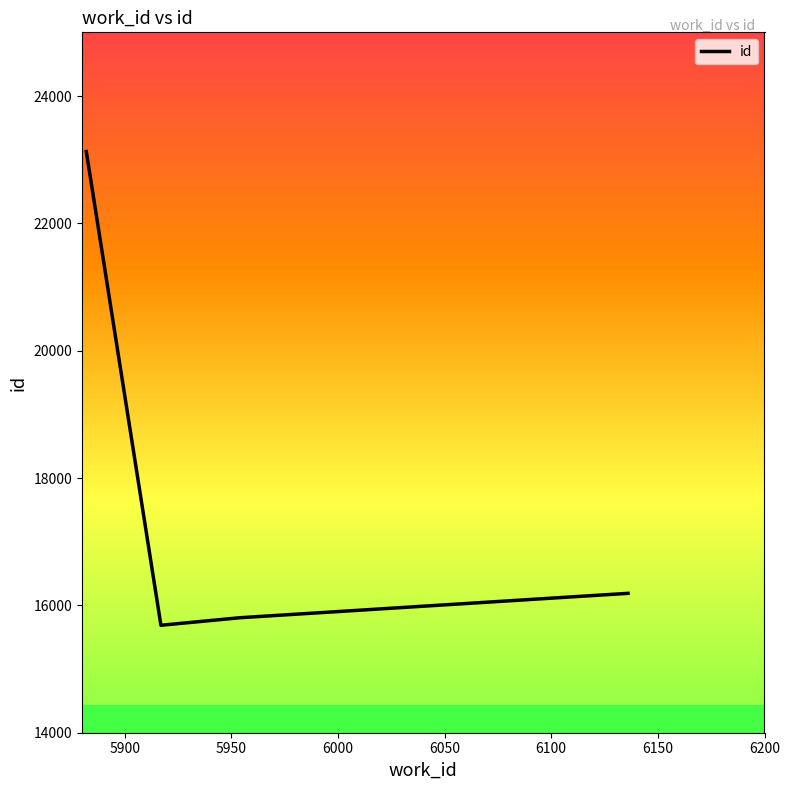

What is the greatest value displayed?

23128